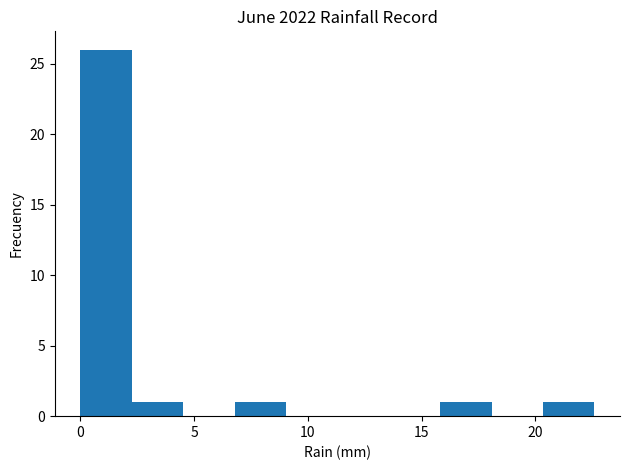

Which range on the x-axis has the tallest bar?

0.0 to 2.5